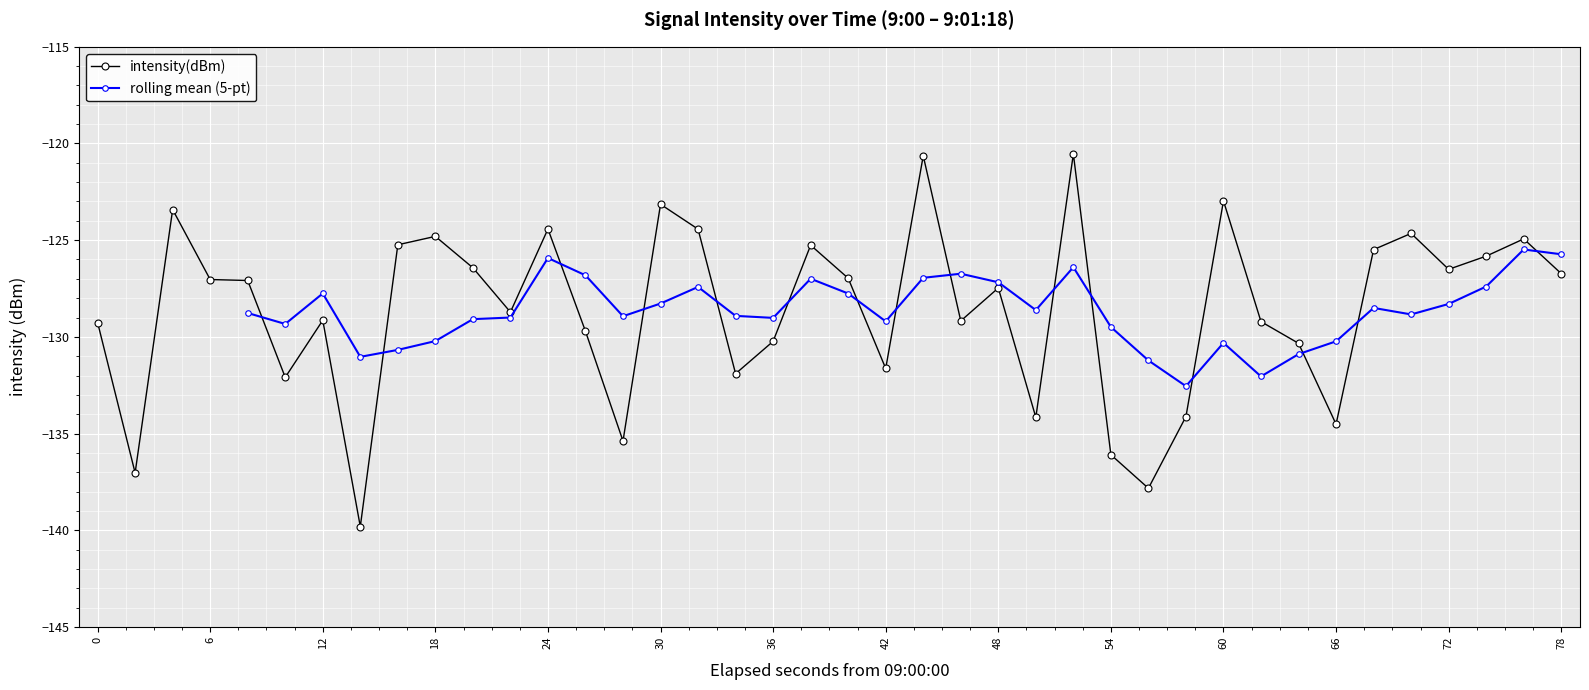

What is the maximum value shown in the chart?

-120.5